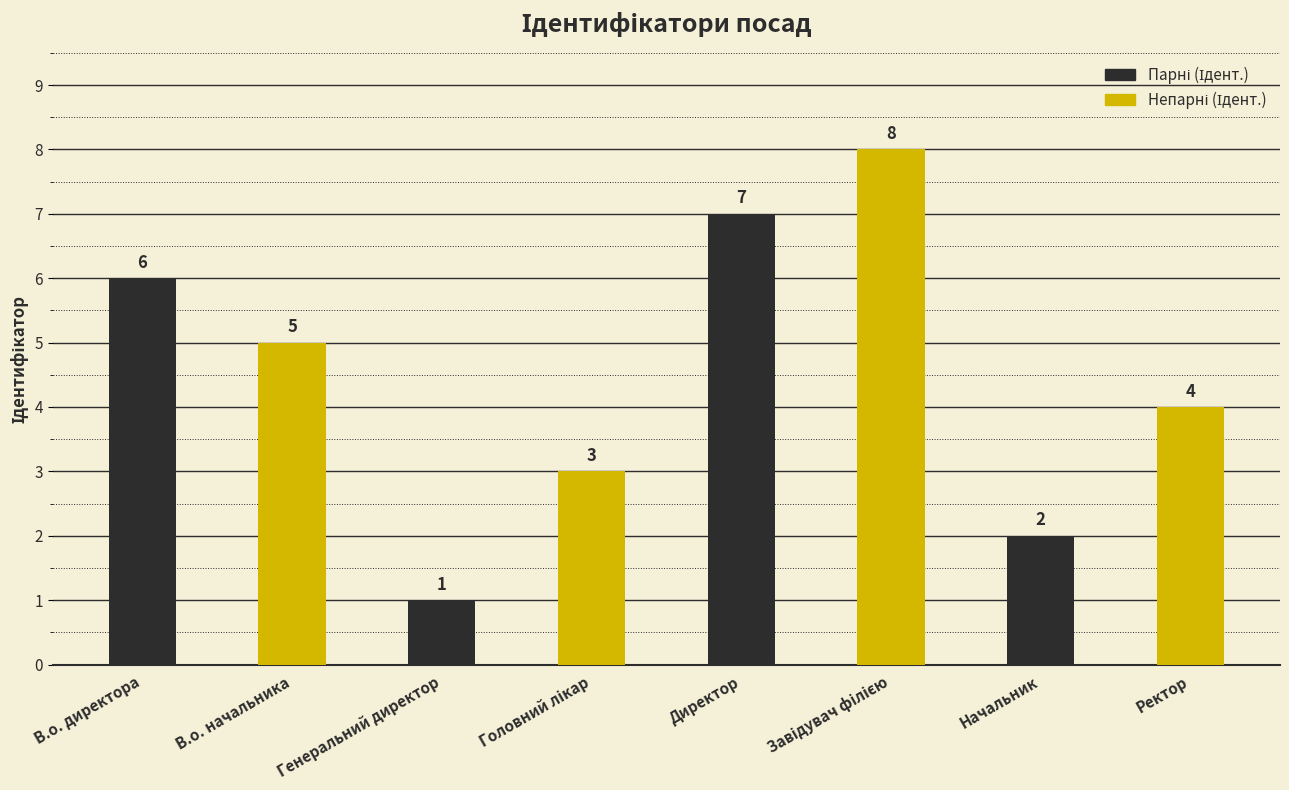

What is the label of the 5th bar from the left?

Директор